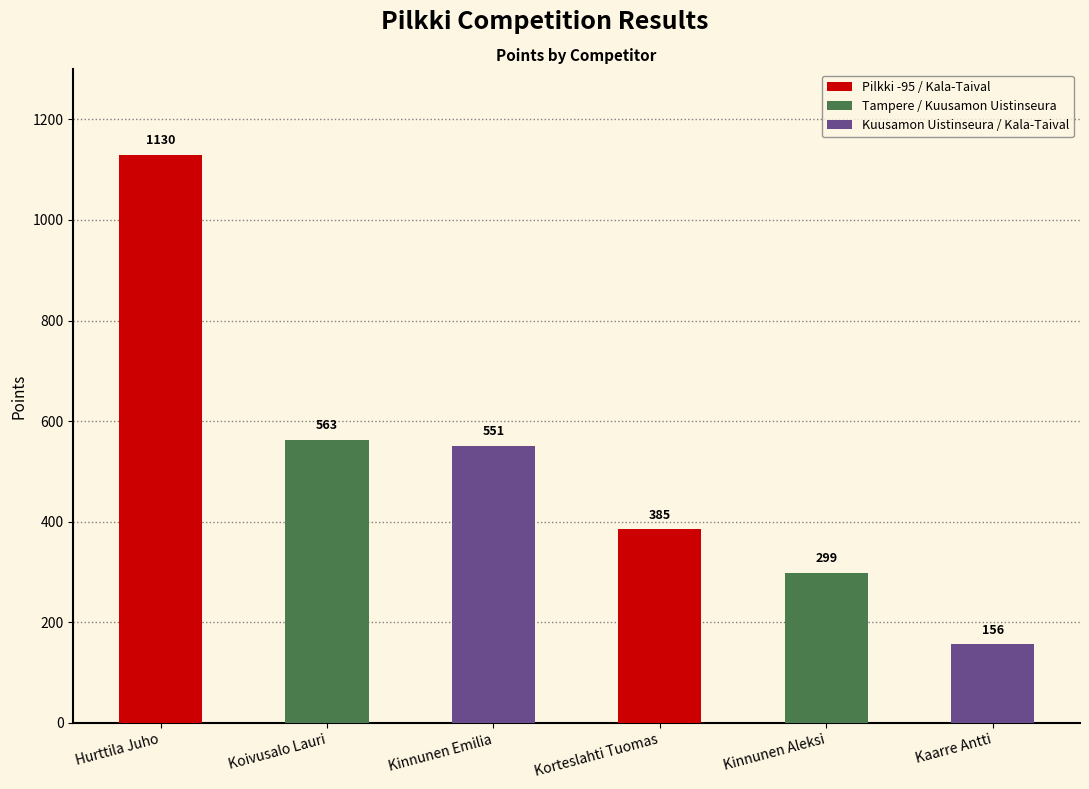

What position from the left is Kaarre Antti?

6